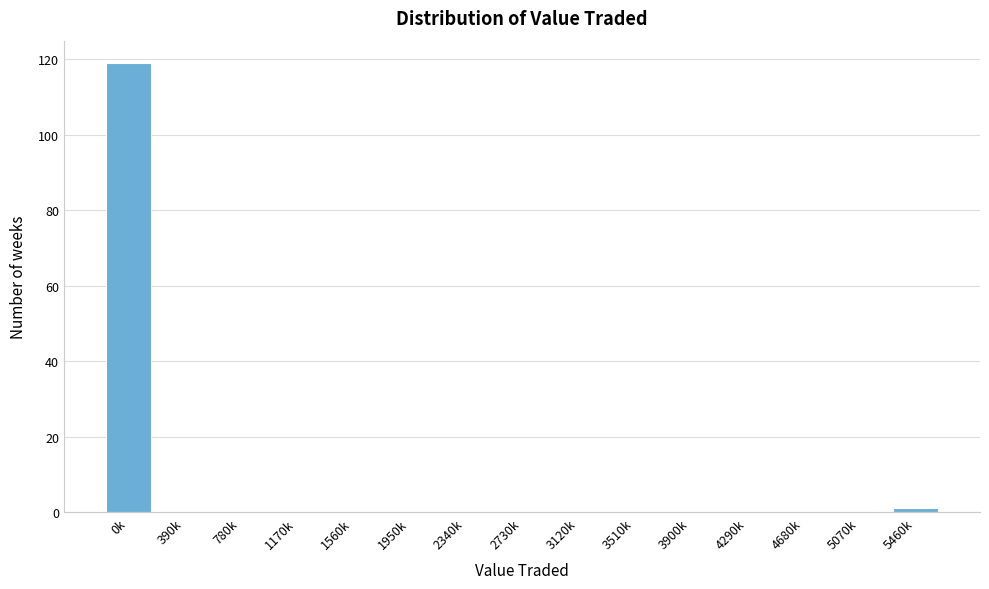

Reading left to right, list all the values displayed in this chart.

0k=119	390k=0	780k=0	1170k=0	1560k=0	1950k=0	2340k=0	2730k=0	3120k=0	3510k=0	3900k=0	4290k=0	4680k=0	5070k=0	5460k=1